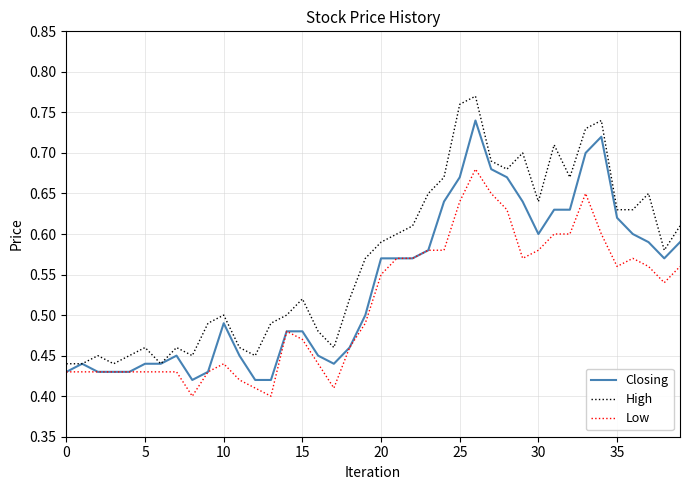

What are all the series names shown in the legend?

Closing, High, Low